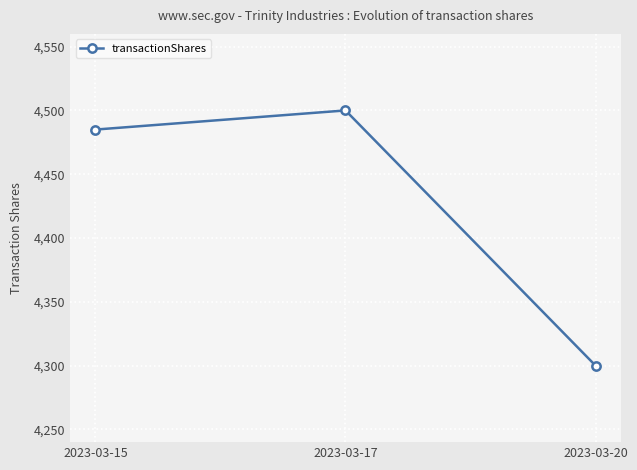

Reading left to right, list all the values displayed in this chart.

2023-03-15=4485	2023-03-17=4500	2023-03-20=4300